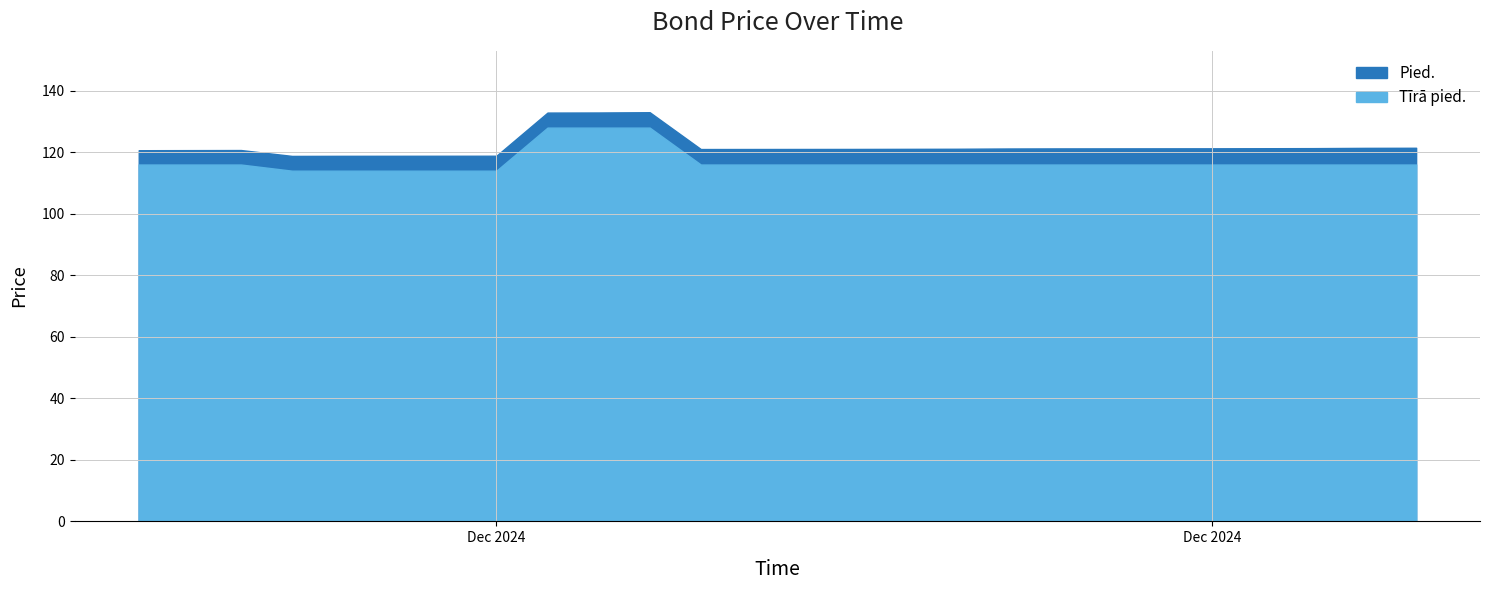

Which label corresponds to the largest value in the chart?

2024-12-05